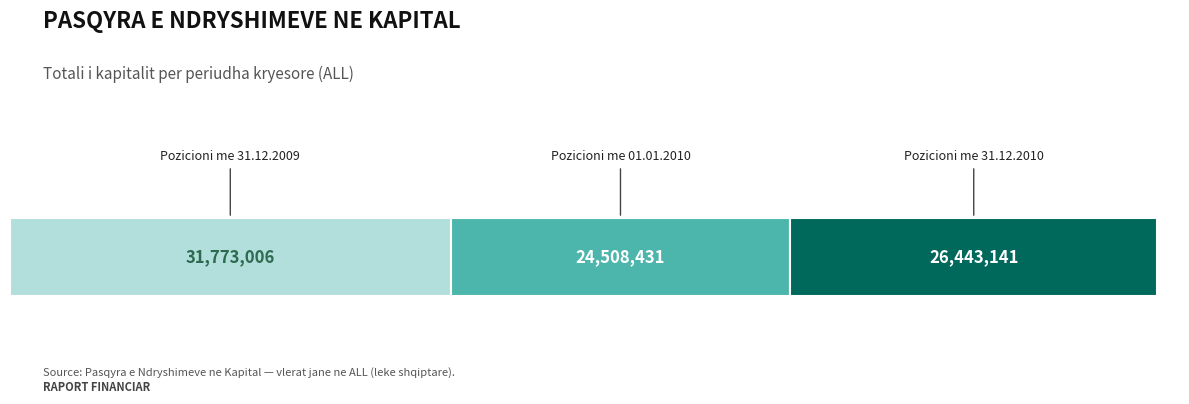

How many bars are there in total?

3